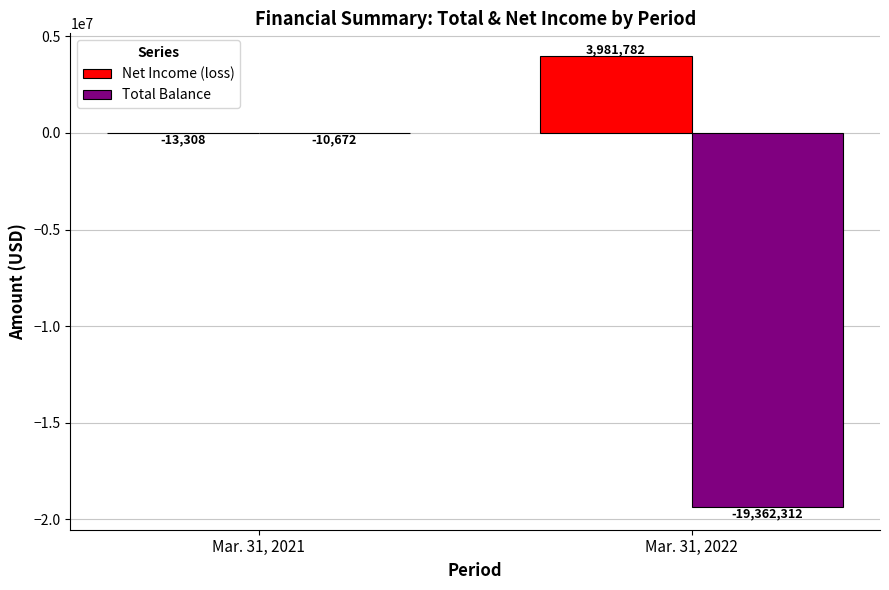

Which series has the largest total across all categories?

Net Income (loss)